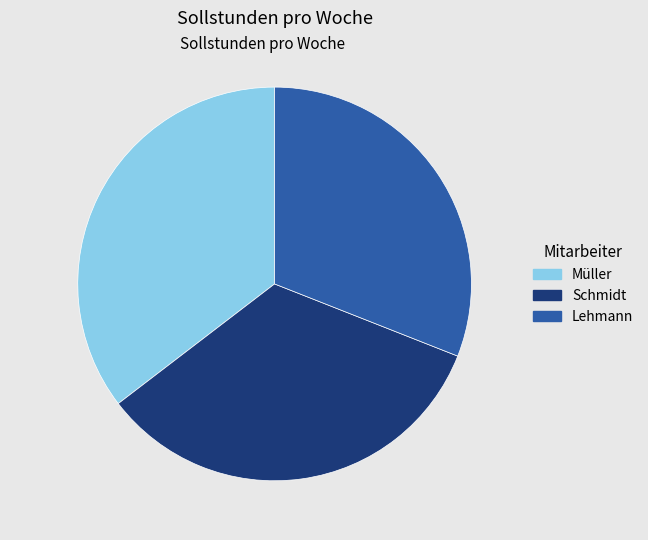

True or false: Müller accounts for 35% of the total.

True